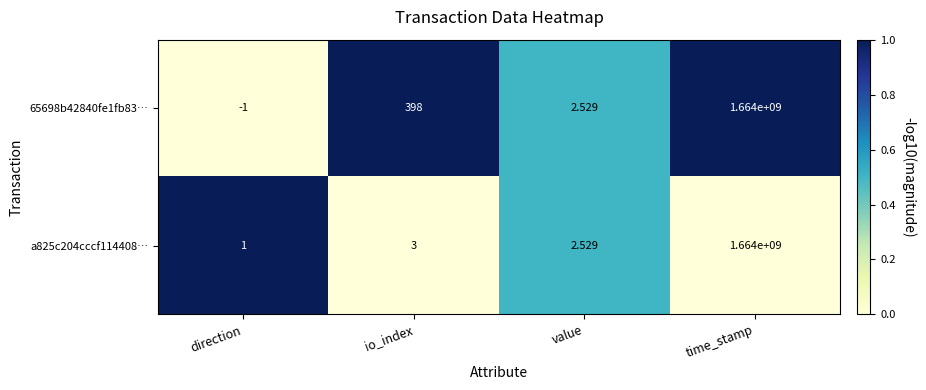

Where is a825c204cccf114408… nearest to the value 832000000?

io_index